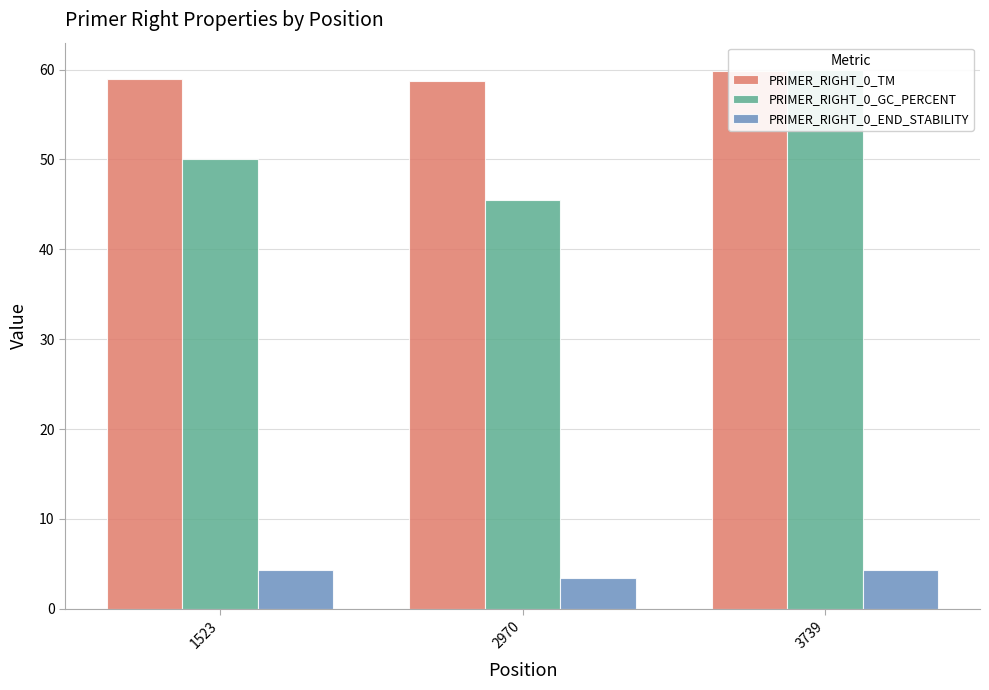

Are the bars horizontal?

No